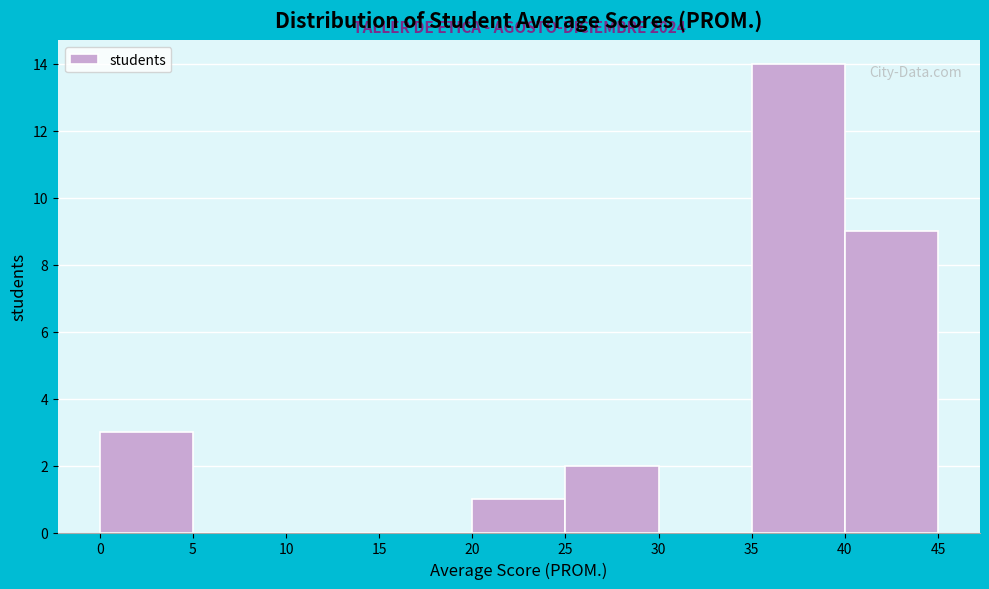

Over which range of the x-axis is the bar tallest?

35 to 40